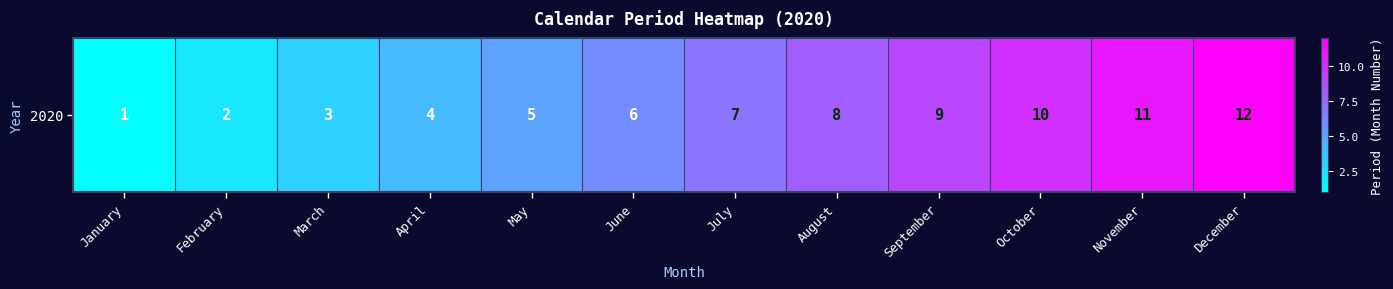

Is it true that the value at July is 7?

True